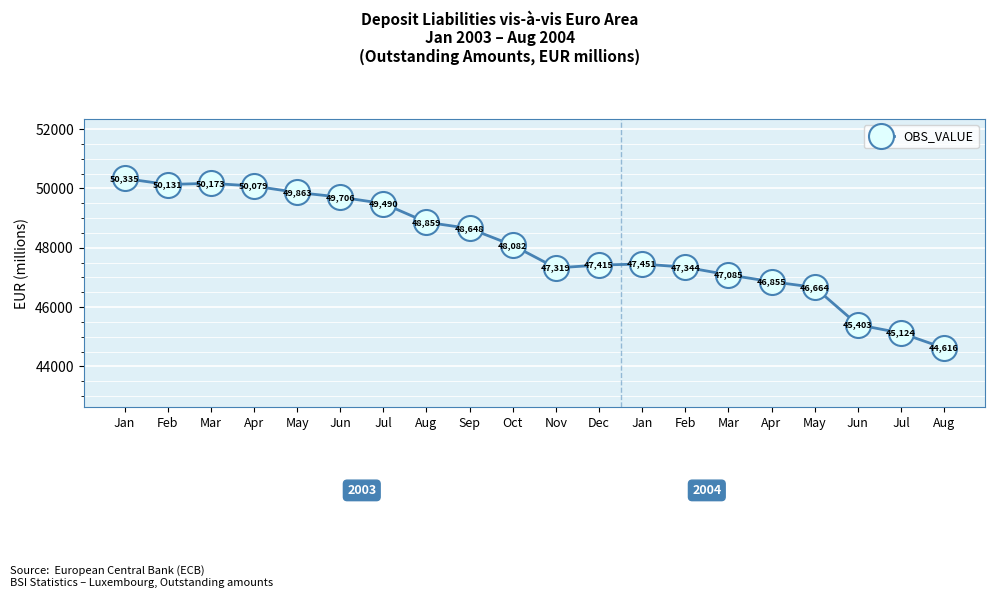

Count the number of data series in this chart.

1